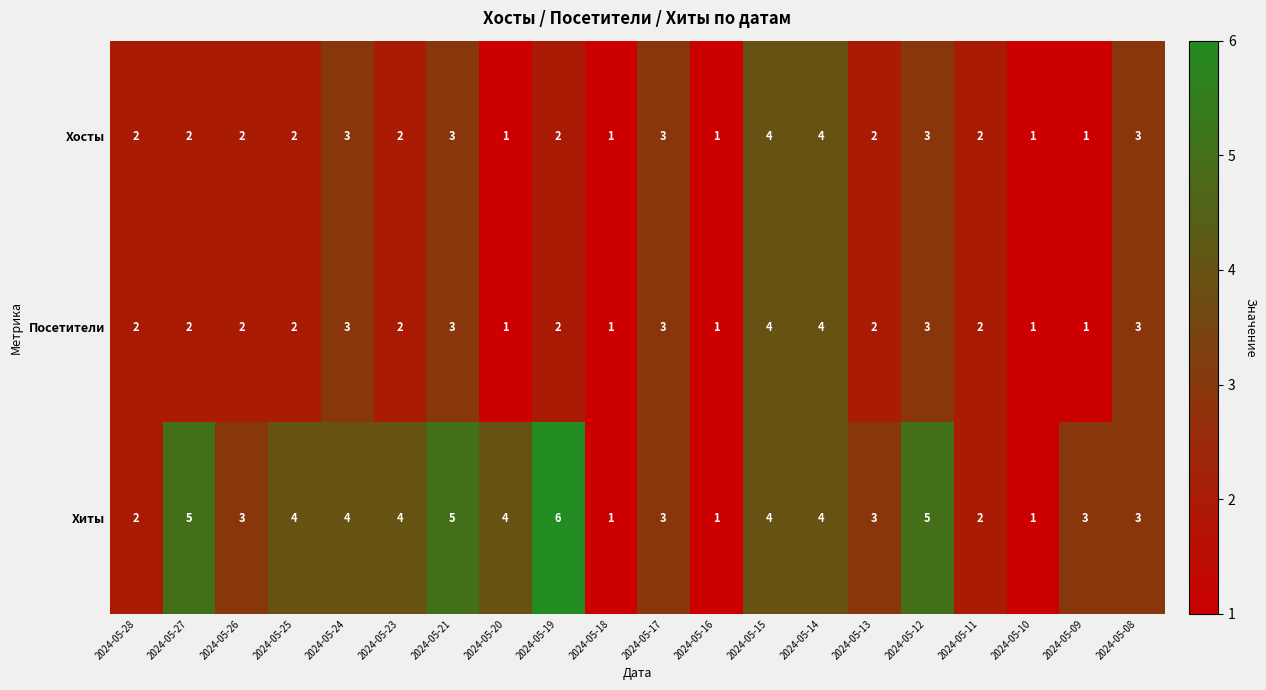

What is the difference between the second highest and minimum values in the Посетители series?

3